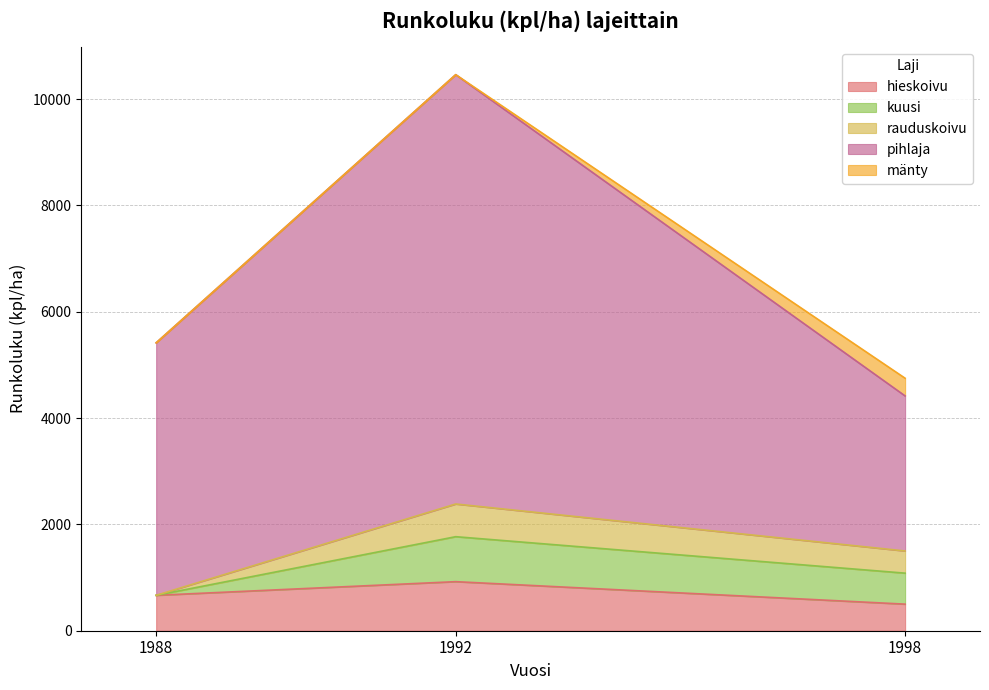

Which label corresponds to the largest value in the chart?

1992